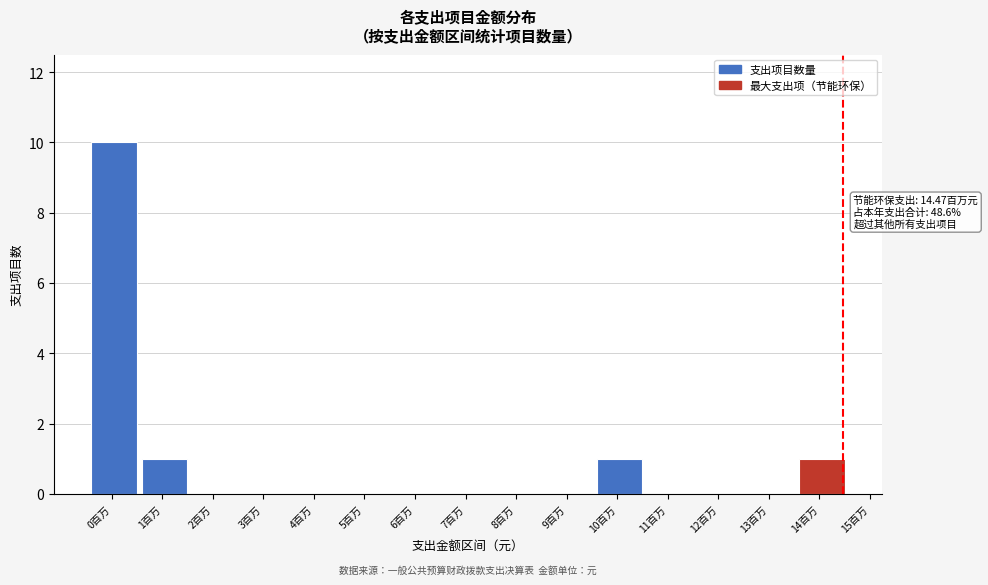

Reading left to right, extract all data points from this chart.

0百万=10	1百万=1	2百万=0	3百万=0	4百万=0	5百万=0	6百万=0	7百万=0	8百万=0	9百万=0	10百万=1	11百万=0	12百万=0	13百万=0	14百万=1